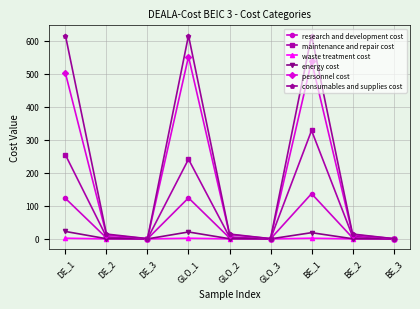

Where is the first local maximum for research and development cost?

GLO_1